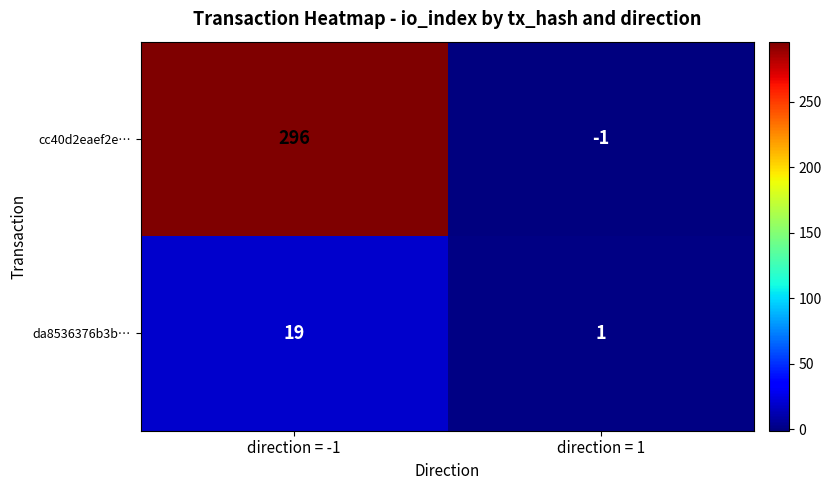

How many series are shown in this chart?

2